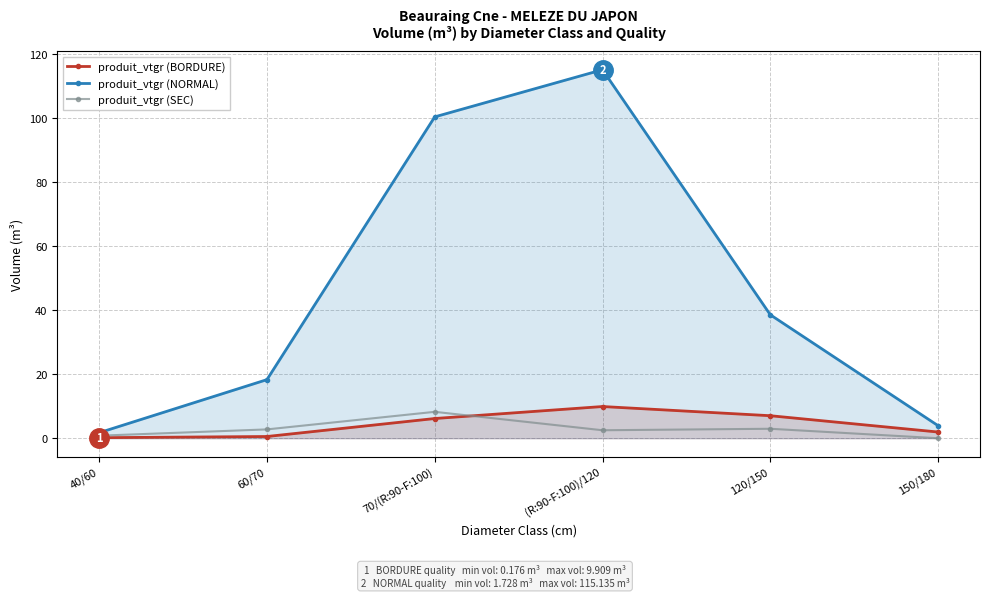

What is the sum of all produit_vtgr (SEC) values?

17.3